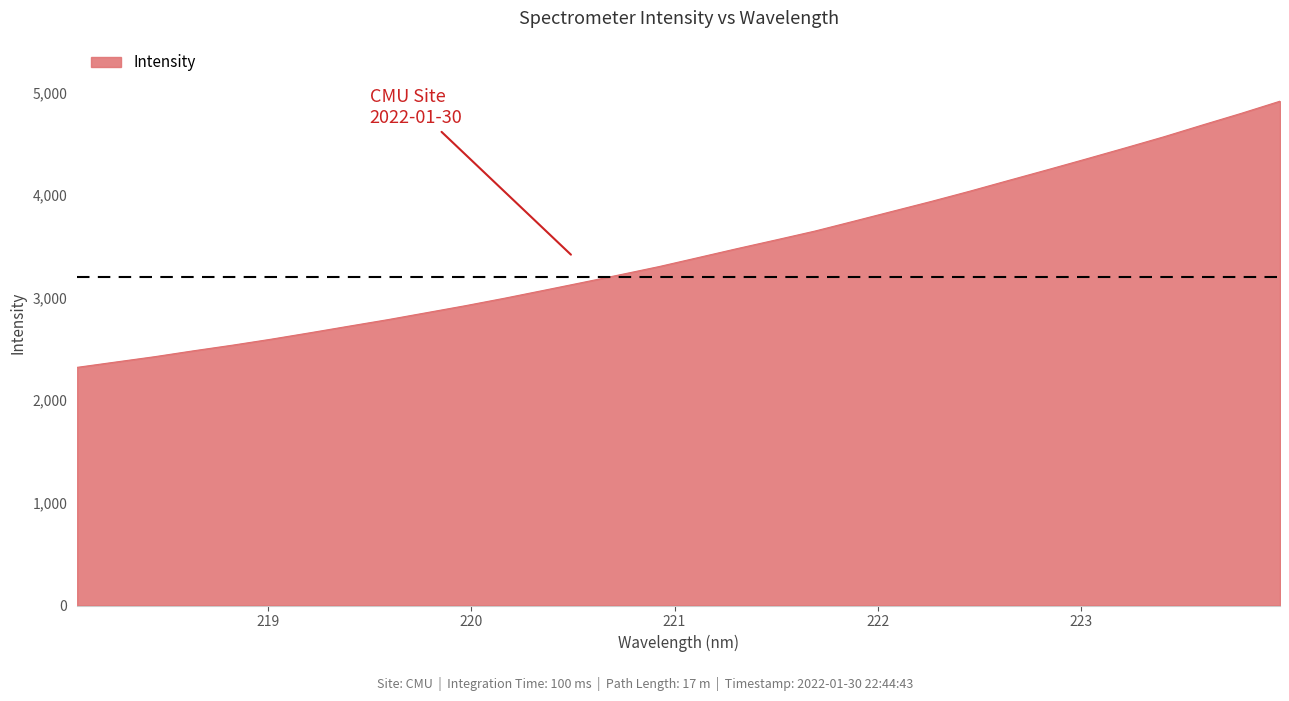

What is the minimum value shown in the chart?

2320.6